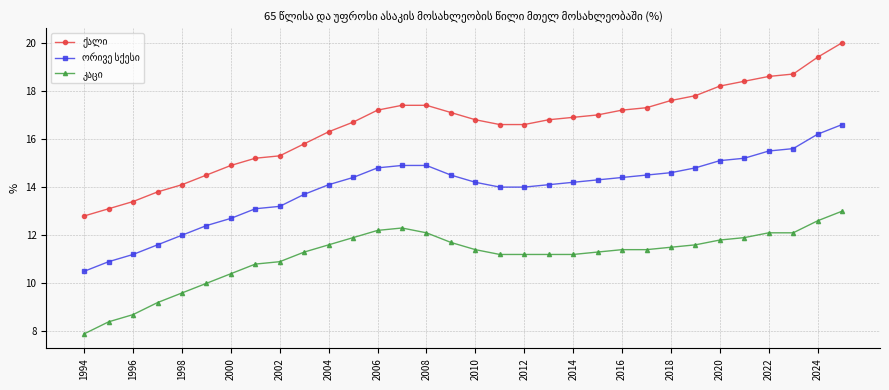

What is the smallest value displayed?

7.9